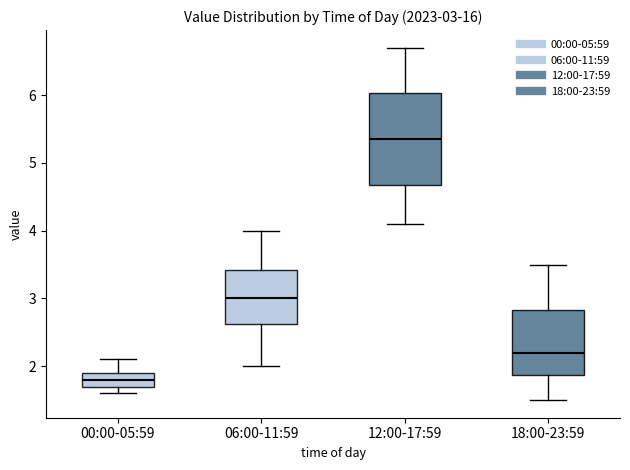

Which box has the highest median line?

12:00-17:59